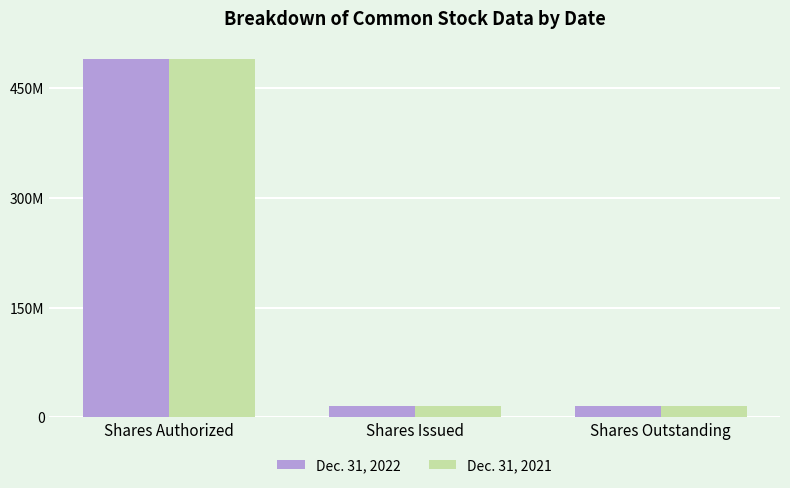

What are all the series names shown in the legend?

Dec. 31, 2022, Dec. 31, 2021